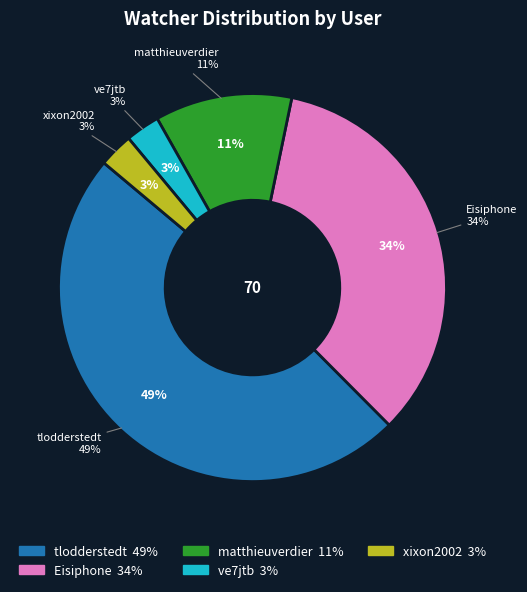

To the nearest percent, what is the combined percentage of xixon2002 and ve7jtb?

6%